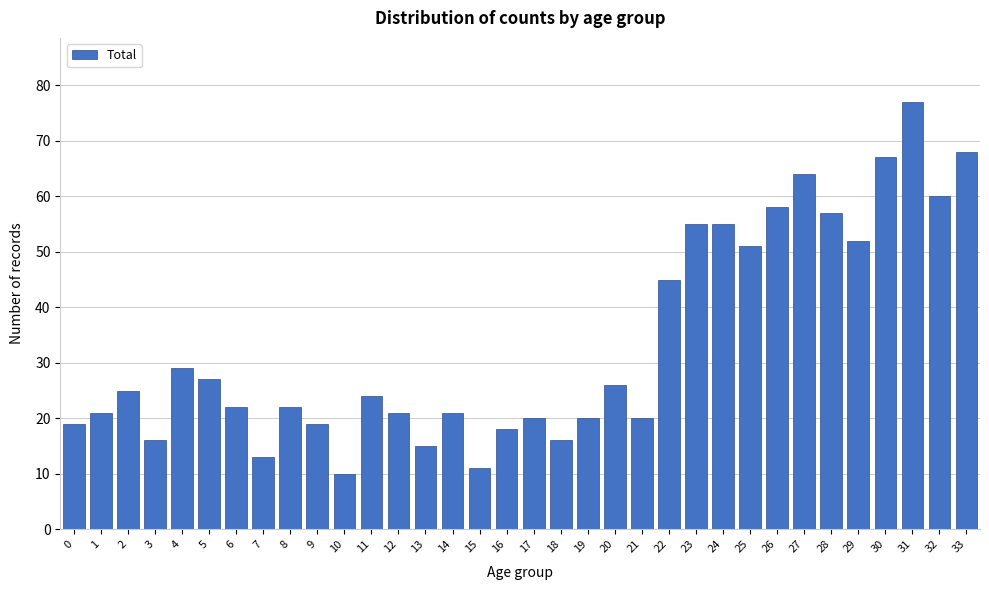

Between 7 and 9, which is larger?

9